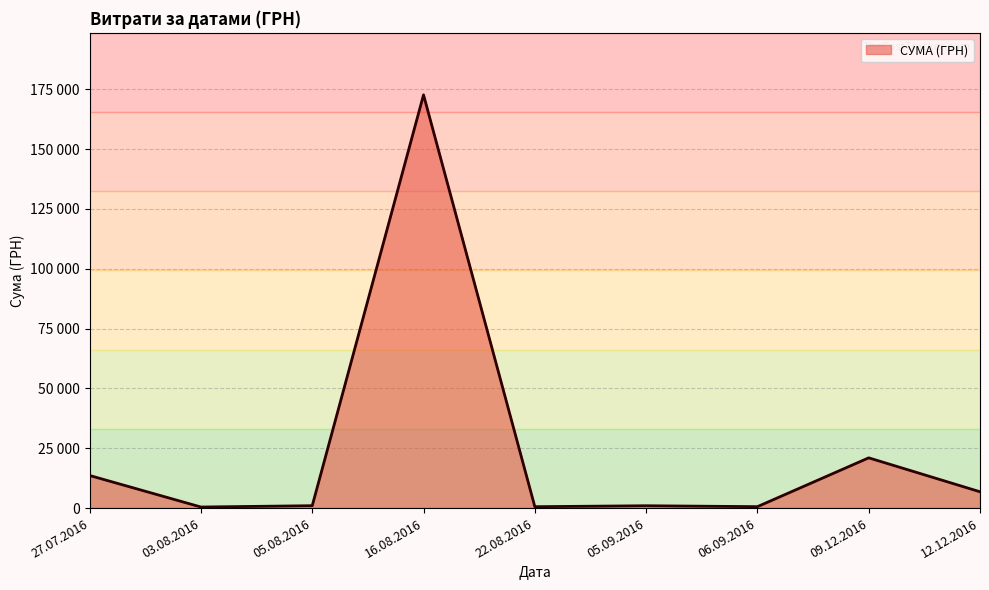

Does the chart have visible grid lines?

Yes